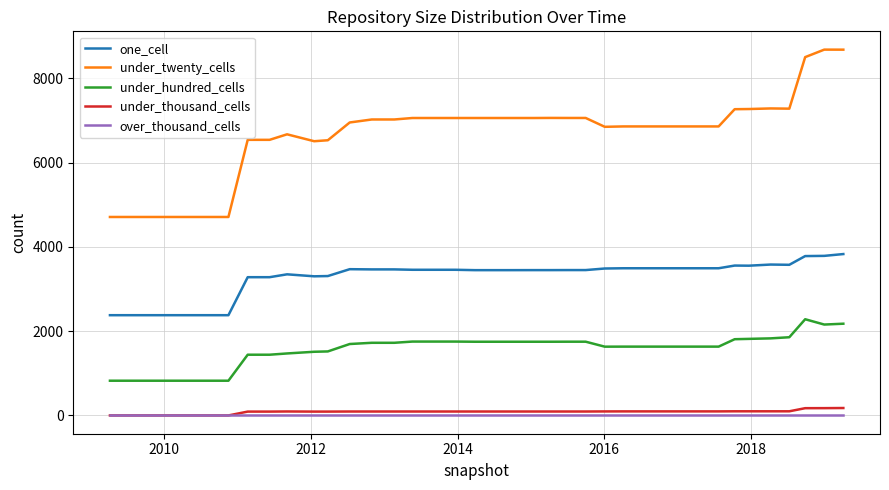

True or false: under_hundred_cells and one_cell intersect in this chart.

False